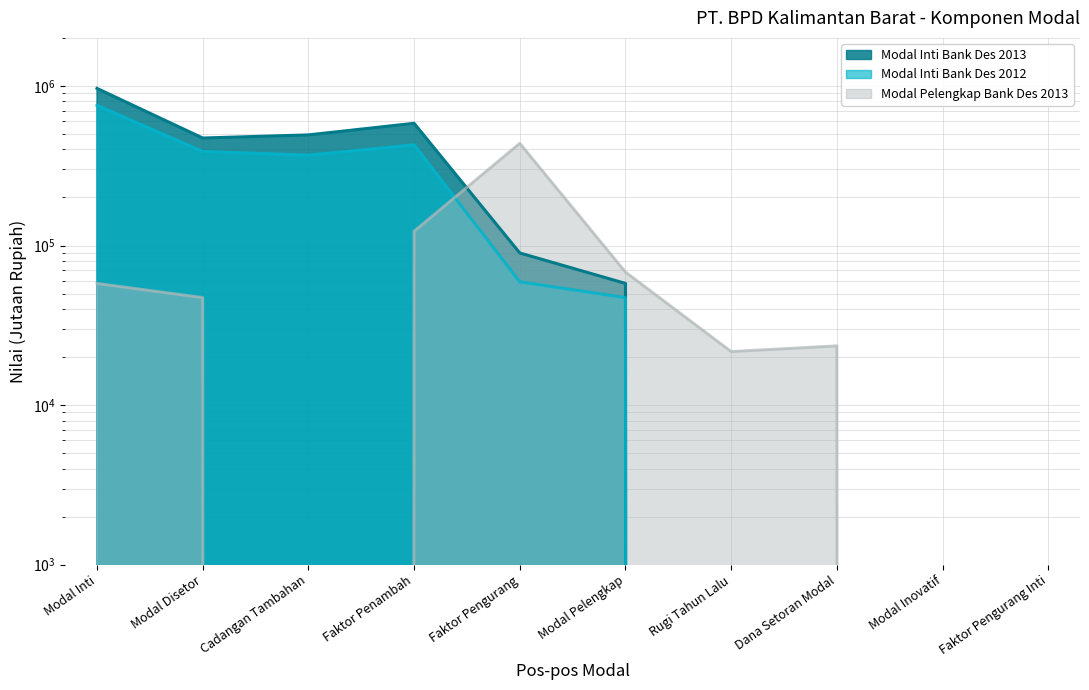

What is the label of the 7th point from the right?

Faktor Penambah